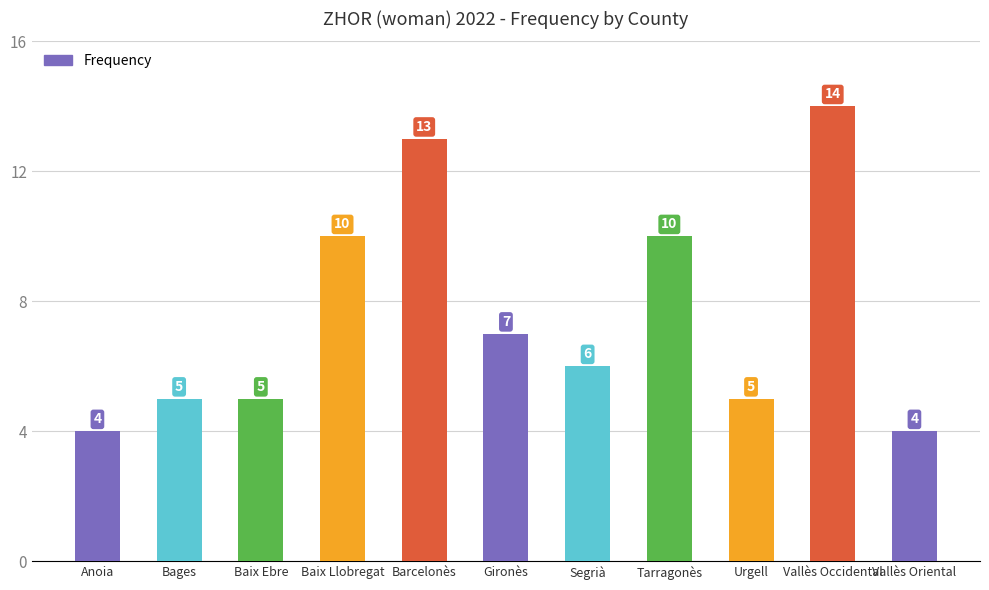

The value at Urgell is 5. True or false?

True